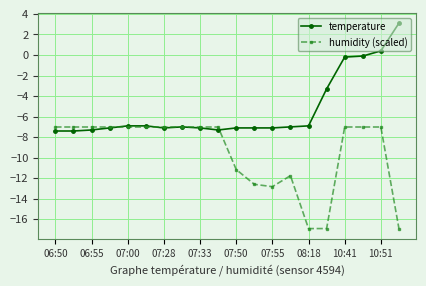

What is the maximum value shown in the chart?

3.1